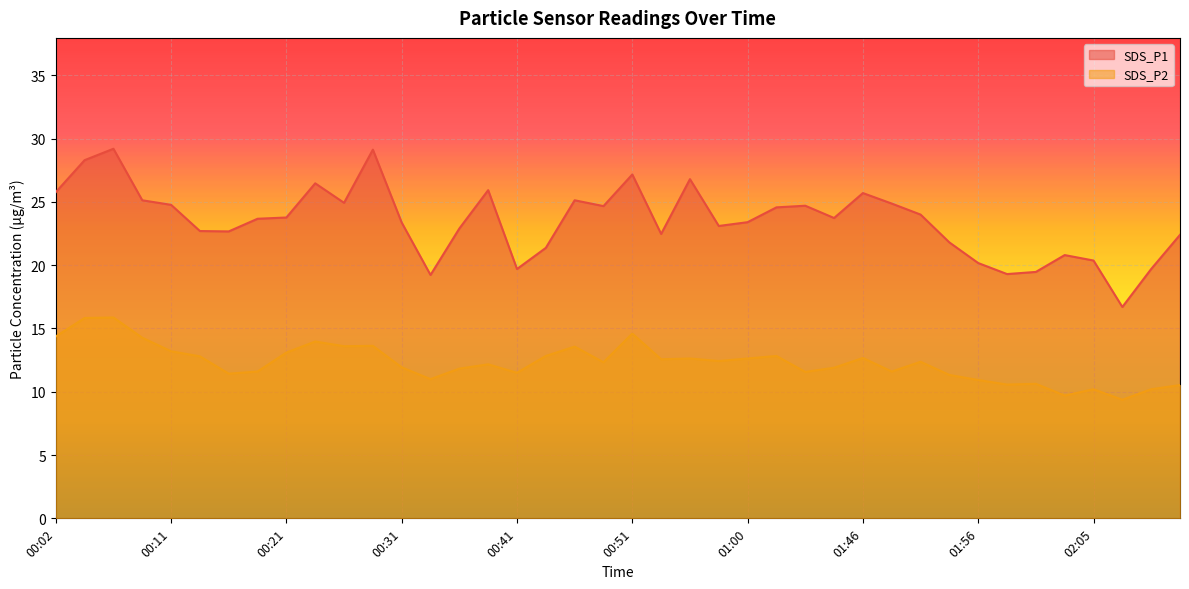

How many data points in SDS_P2 are above 12?

22